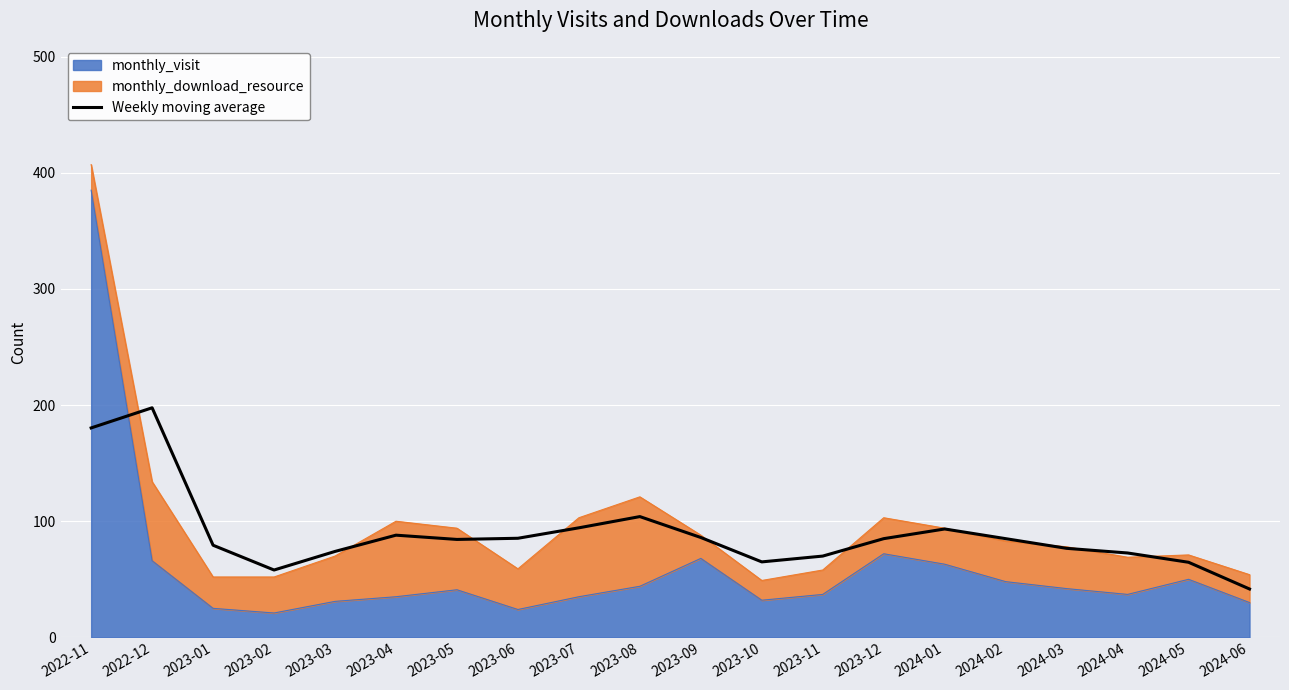

What is the label of the 3rd point from the left?

2023-01